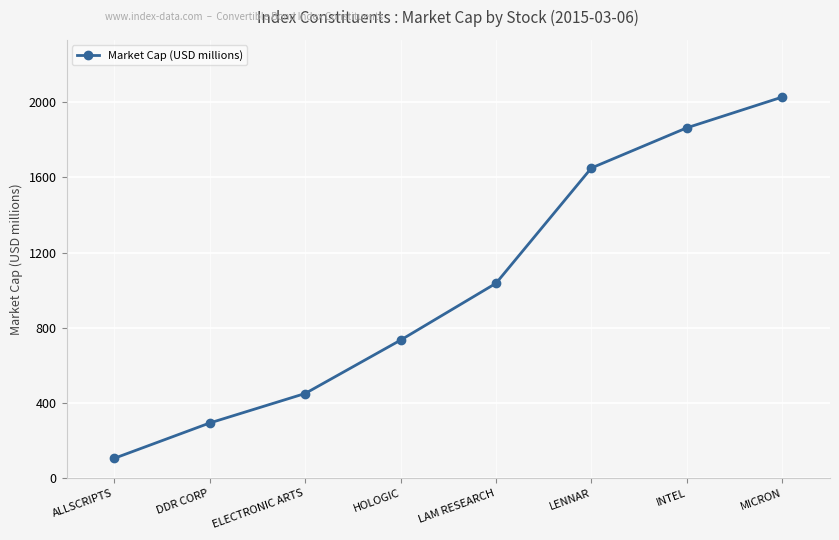

Rank the categories by value from lowest to highest.

ALLSCRIPTS, DDR CORP, ELECTRONIC ARTS, HOLOGIC, LAM RESEARCH, LENNAR, INTEL, MICRON